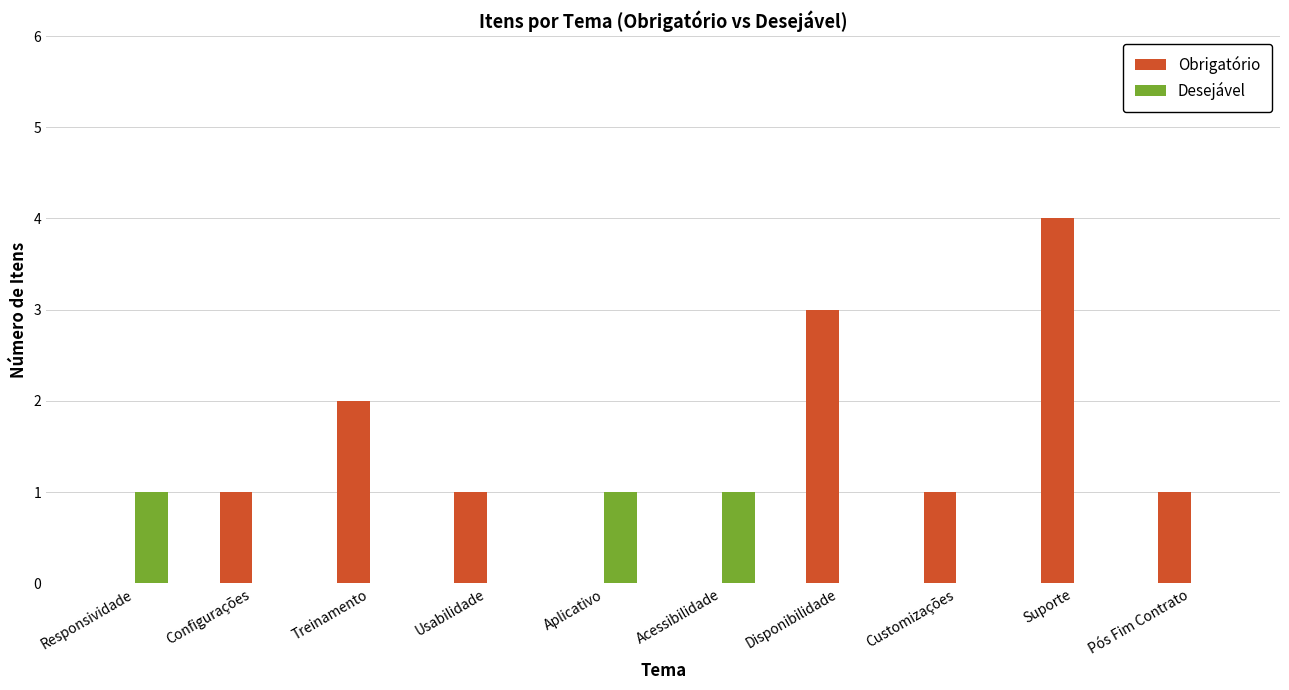

Is it true that Desejável equals 1 at Suporte?

False